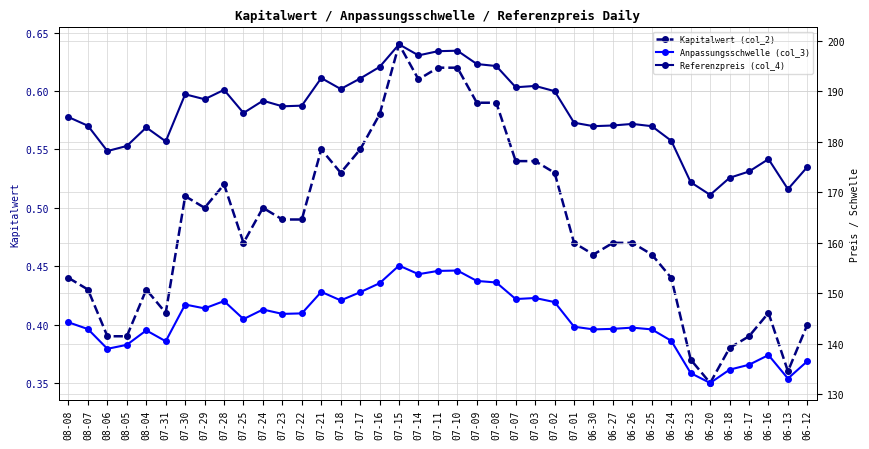

True or false: Kapitalwert (col_2) and Referenzpreis (col_4) intersect in this chart.

False